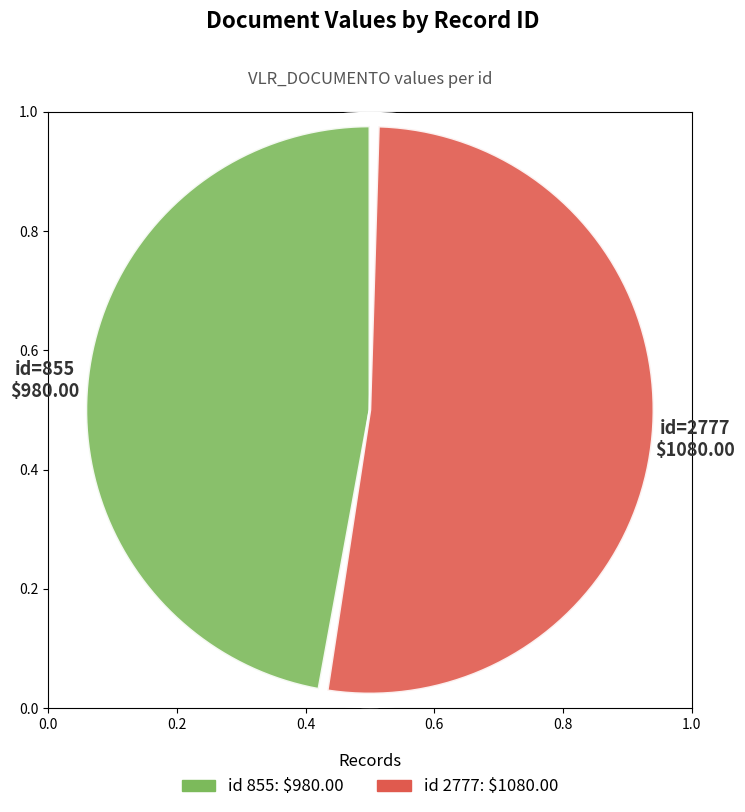

True or false: 855 accounts for 48% of the total.

True